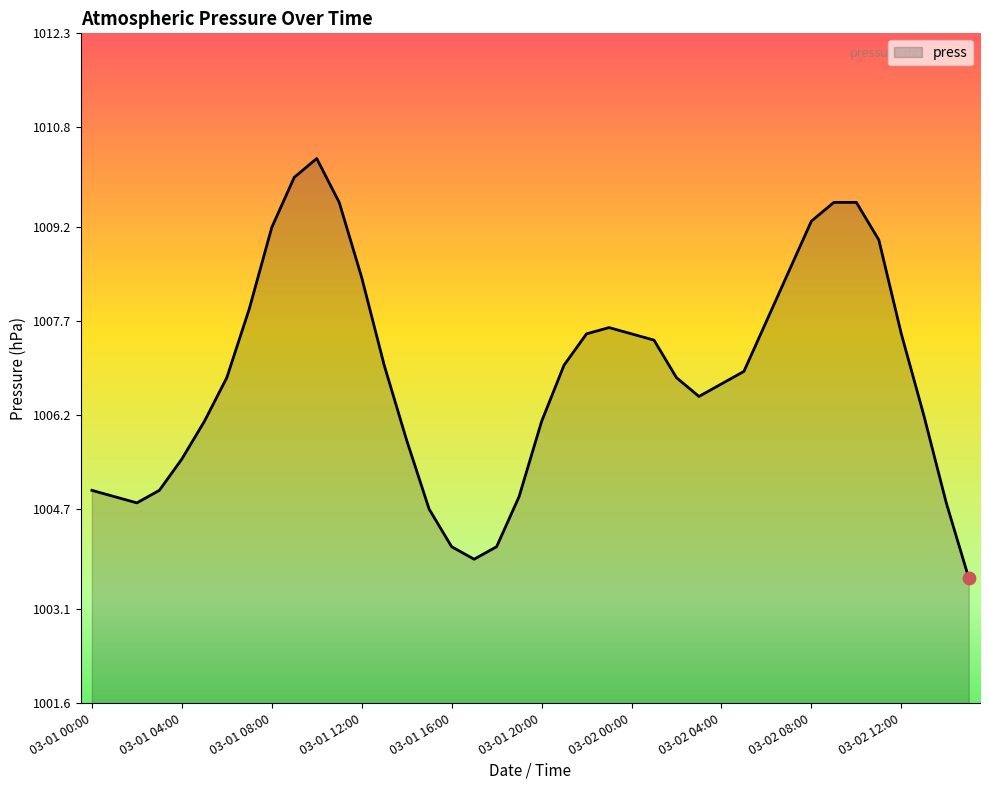

What is the greatest value displayed?

1010.3